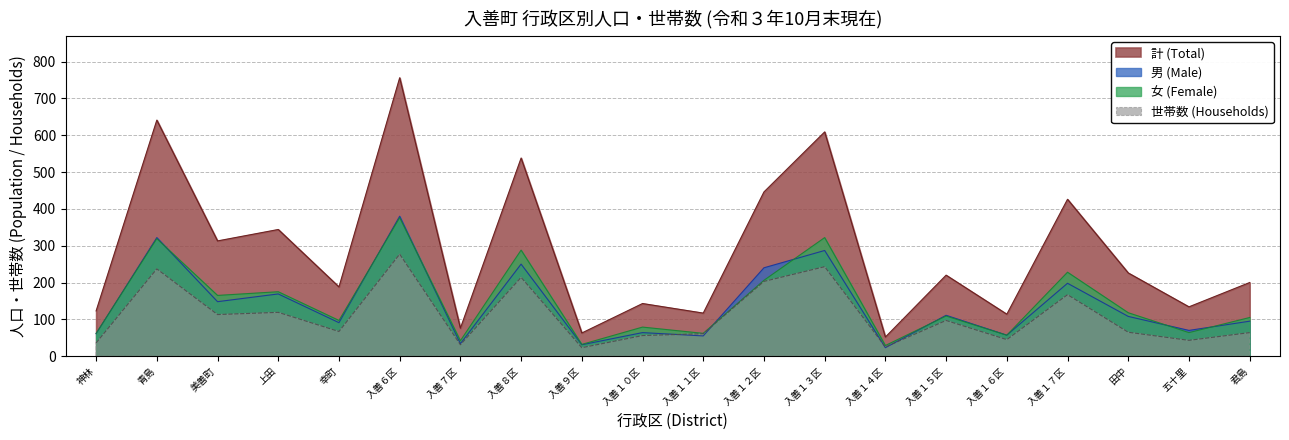

What is the sum of the 計 (Total) values at 入善７区 and 五十里?

210